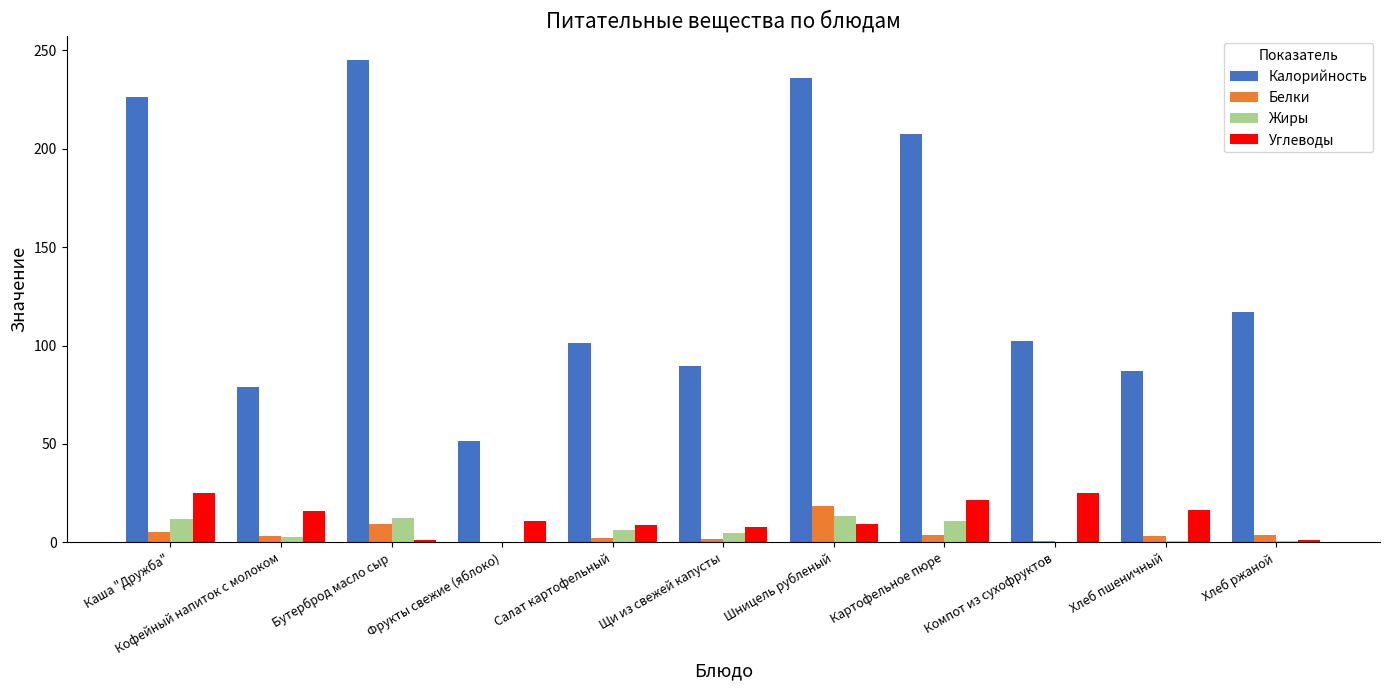

What is the sum of the Жиры values at Хлеб пшеничный and Хлеб ржаной?

1.1